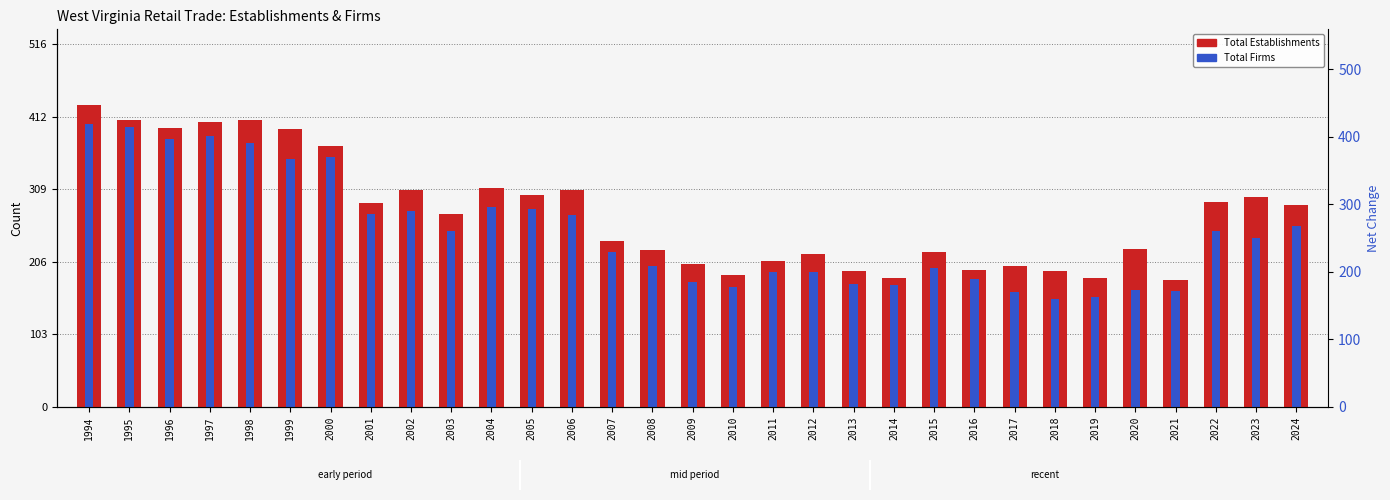

What is the total value across all series at 2023?

539